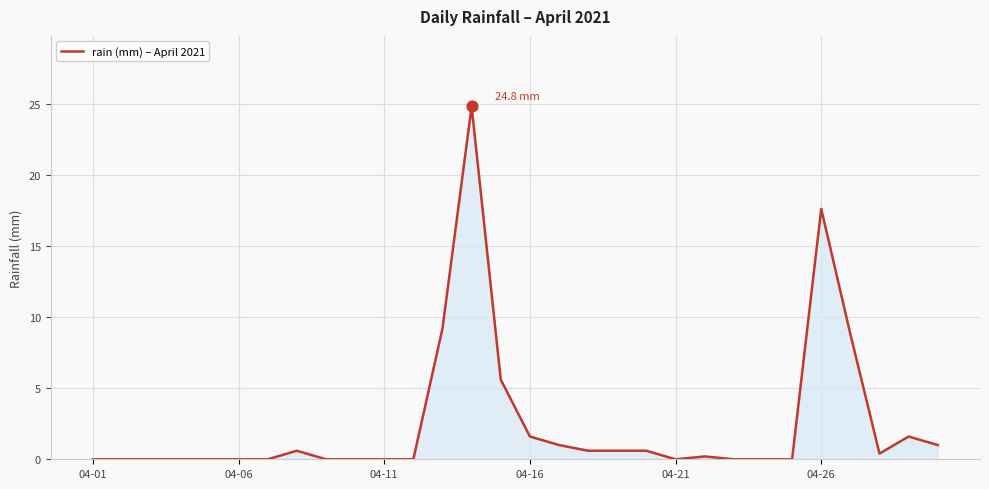

What is the maximum value shown in the chart?

24.8